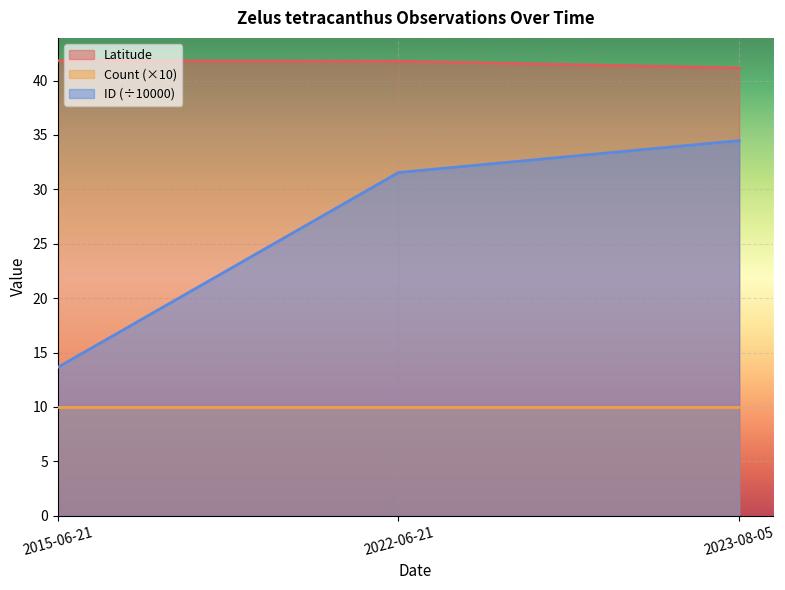

List the labels in order of Latitude value, smallest first.

2023-08-05, 2022-06-21, 2015-06-21